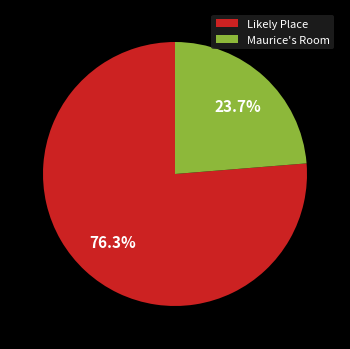

Does Likely Place represent more than half of the total?

Yes